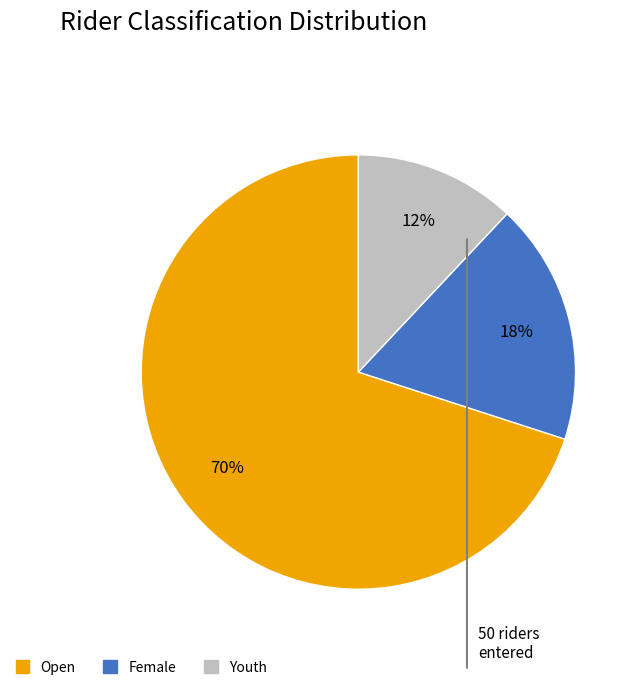

To the nearest percent, what portion does Youth represent?

12%